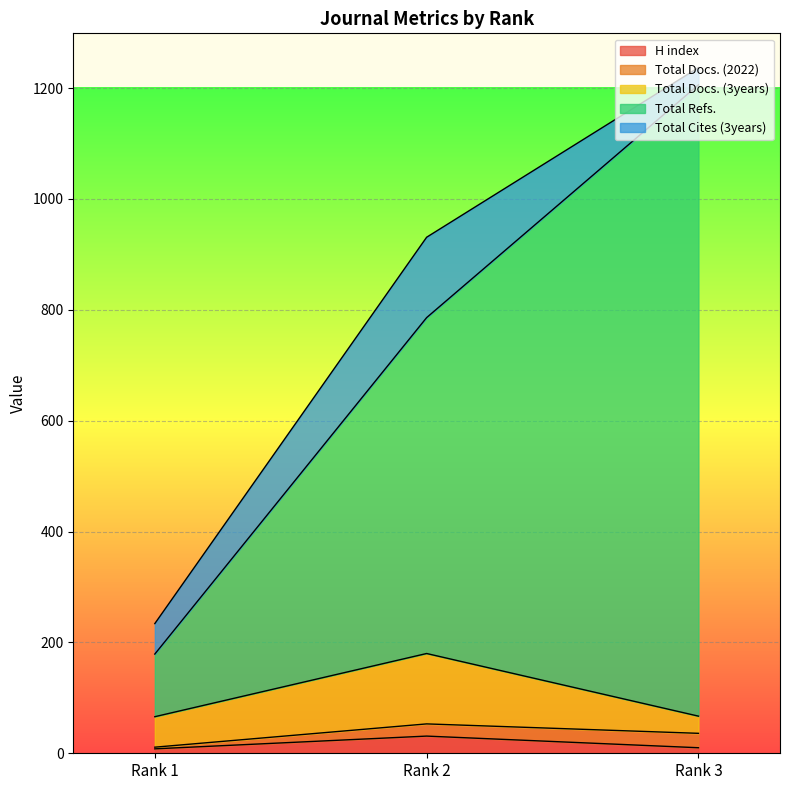

At which label is Total Docs. (2022) closest to 735?

Rank 2